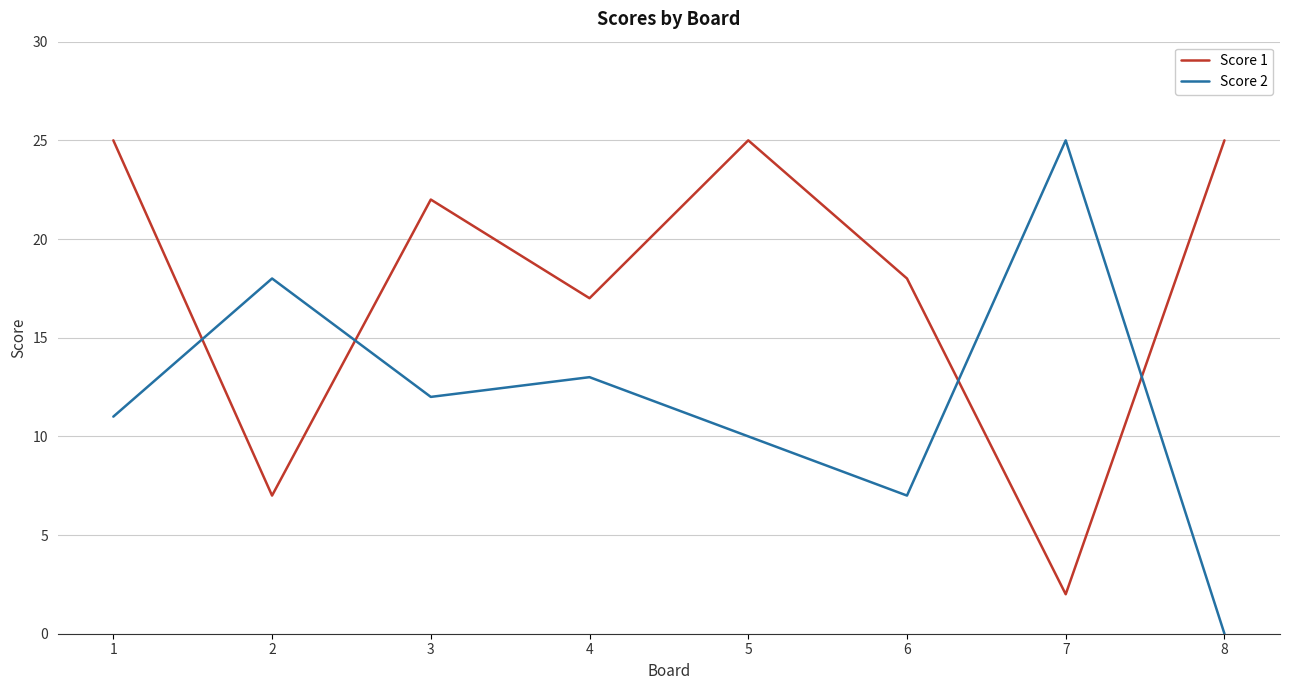

At which category does Score 2 reach its first local peak?

2